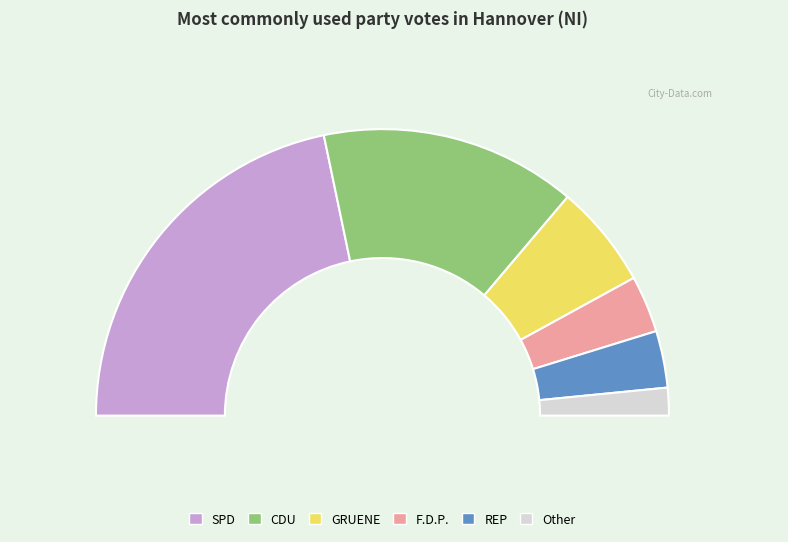

To the nearest percent, what is the difference between the Other and F.D.P. slice percentages?

3%